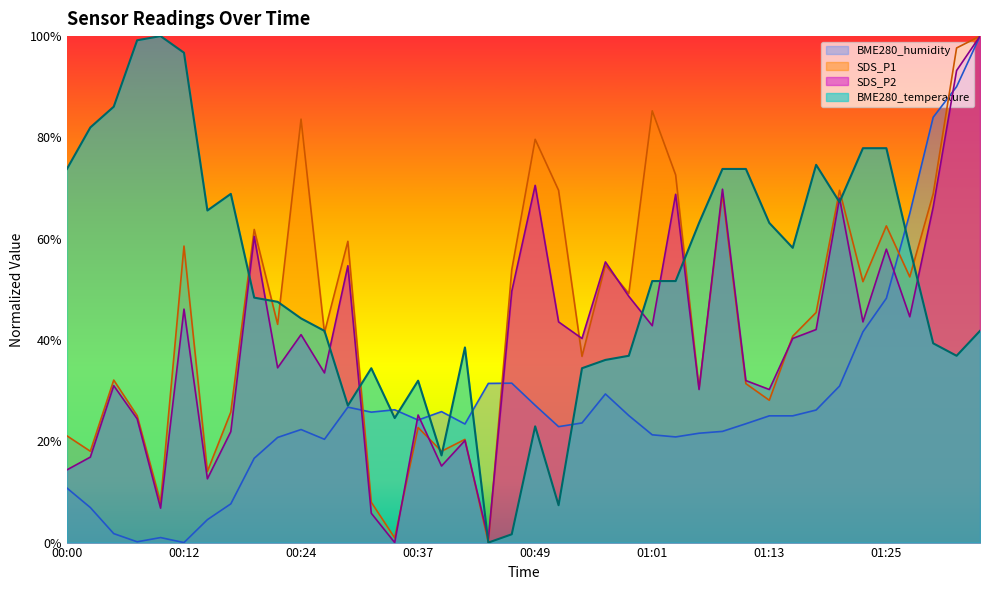

Which series ends up on top after the final intersection of SDS_P1 and BME280_humidity?

BME280_humidity